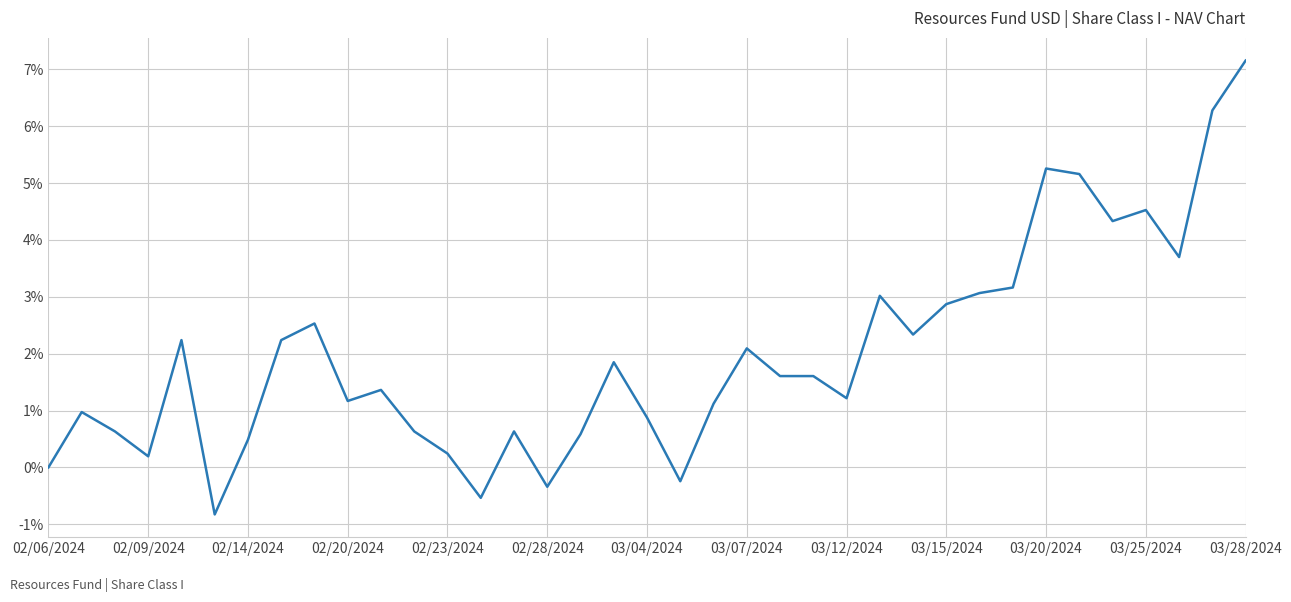

What is the minimum value shown in the chart?

-0.8